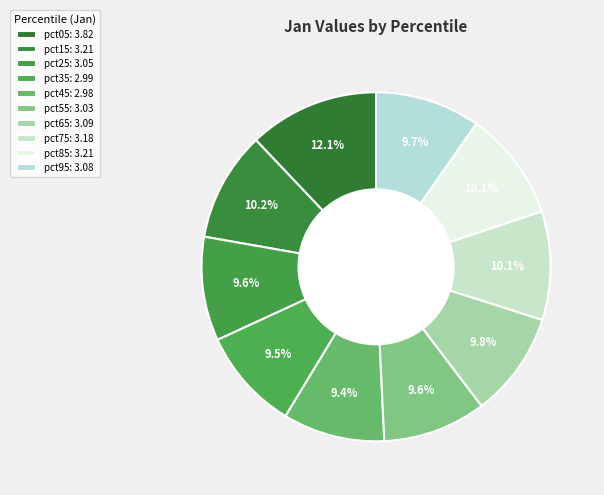

To the nearest percent, what is the combined percentage of pct85 and pct45?

20%